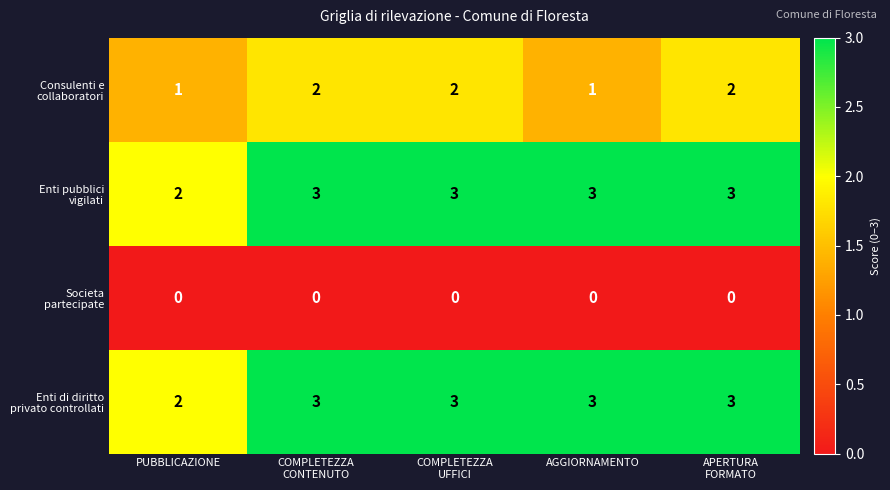

At how many categories does at least one series exceed 0?

5